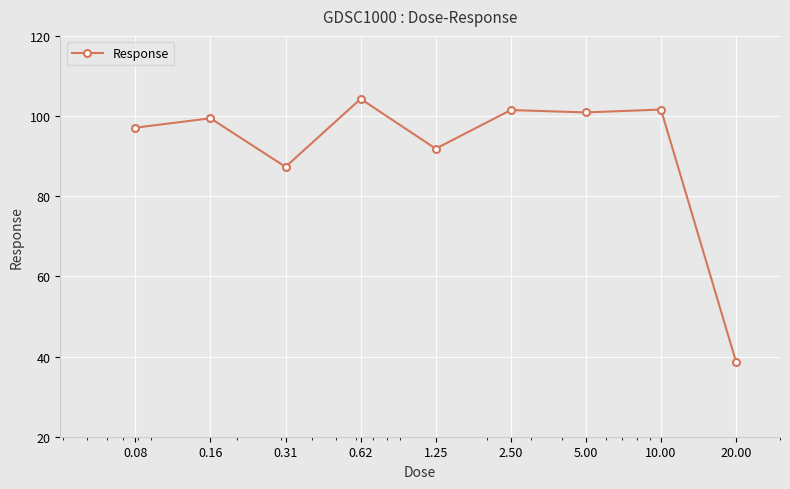

What is the sum of all values?

822.7